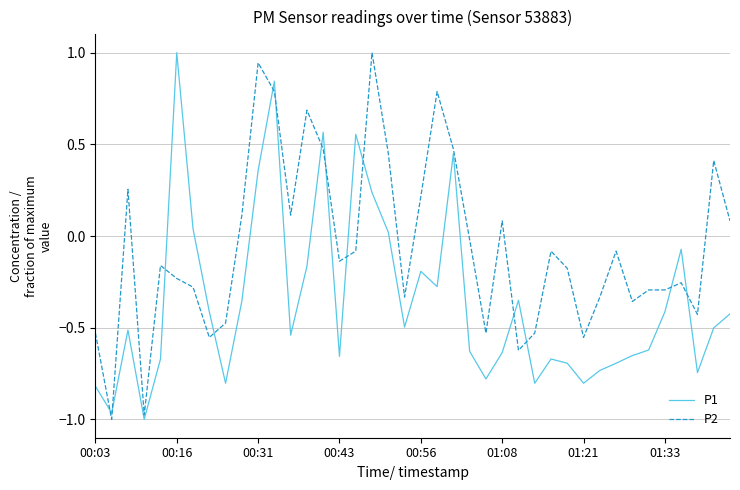

True or false: P1 and P2 cross at least once.

True